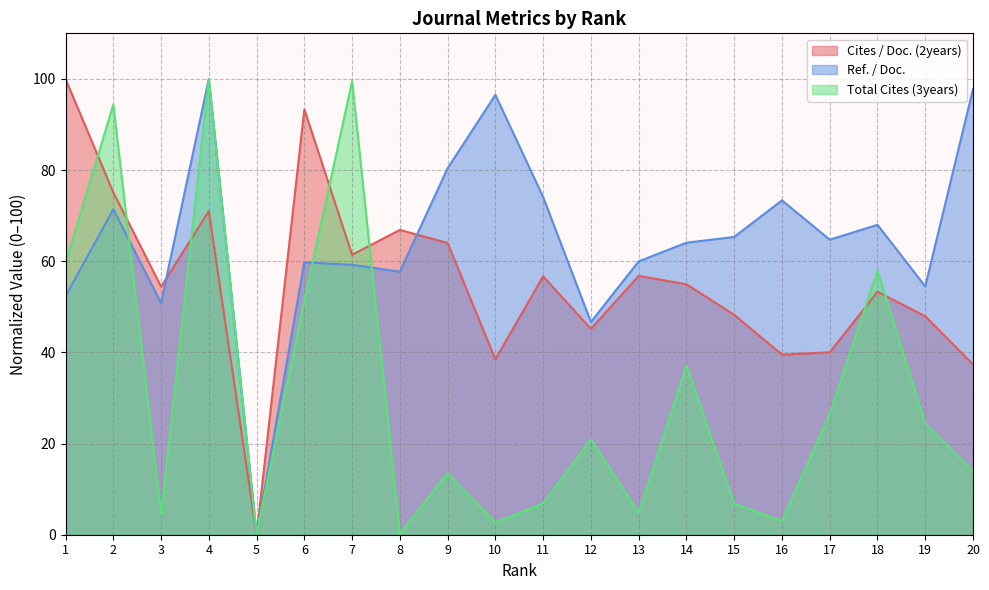

What is the maximum value for Ref. / Doc.?

100.0